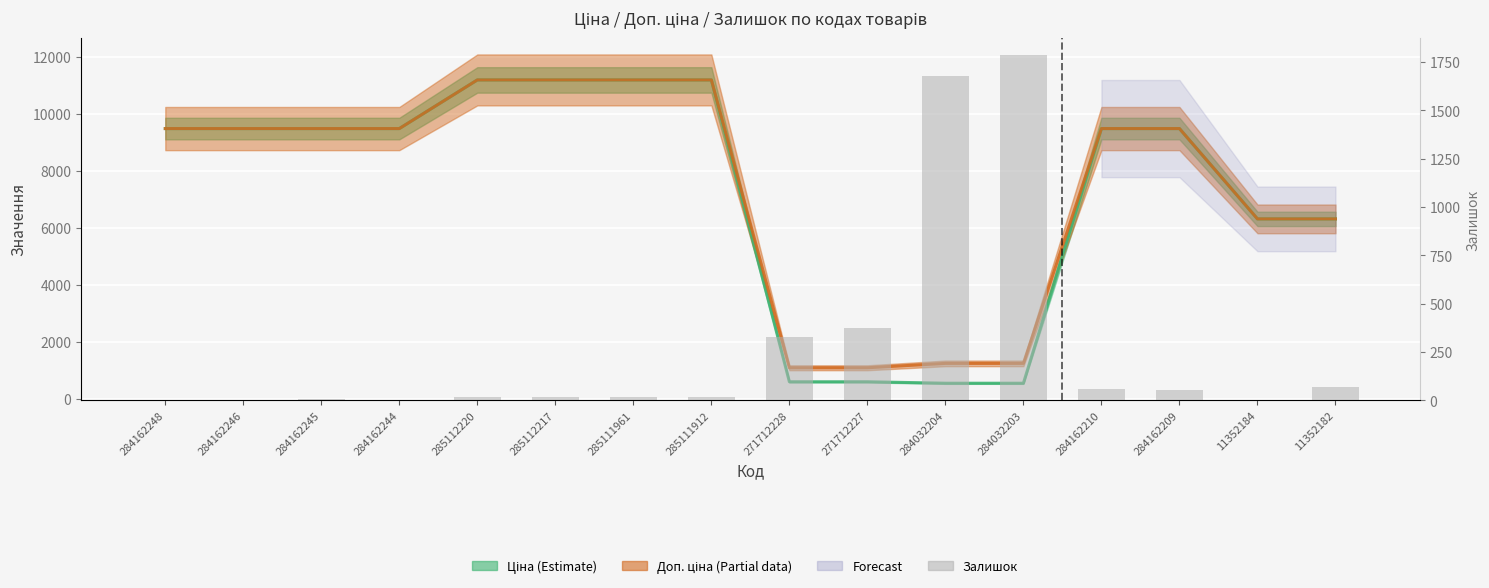

Reading left to right, transcribe all the data shown in this chart.

Ціна (Estimate): 284162248=9480.1	284162246=9480.1	284162245=9480.1	284162244=9480.1	285112220=11188.2	285112217=11188.2	285111961=11188.2	285111912=11188.2	271712228=589.9	271712227=589.9	284032204=539.0	284032203=539.0	284162210=9480.1	284162209=9480.1	11352184=6308.8	11352182=6308.8
Доп. ціна (Partial): 284162248=9480.1	284162246=9480.1	284162245=9480.1	284162244=9480.1	285112220=11188.2	285112217=11188.2	285111961=11188.2	285111912=11188.2	271712228=1081.7	271712227=1081.7	284032204=1235.4	284032203=1235.4	284162210=9480.1	284162209=9480.1	11352184=6308.8	11352182=6308.8
Залишок: 284162248=0.0	284162246=0.0	284162245=8.0	284162244=0.0	285112220=17.0	285112217=17.0	285111961=17.0	285111912=15.0	271712228=328.0	271712227=374.0	284032204=1677.0	284032203=1786.0	284162210=56.0	284162209=53.0	11352184=2.0	11352182=68.0